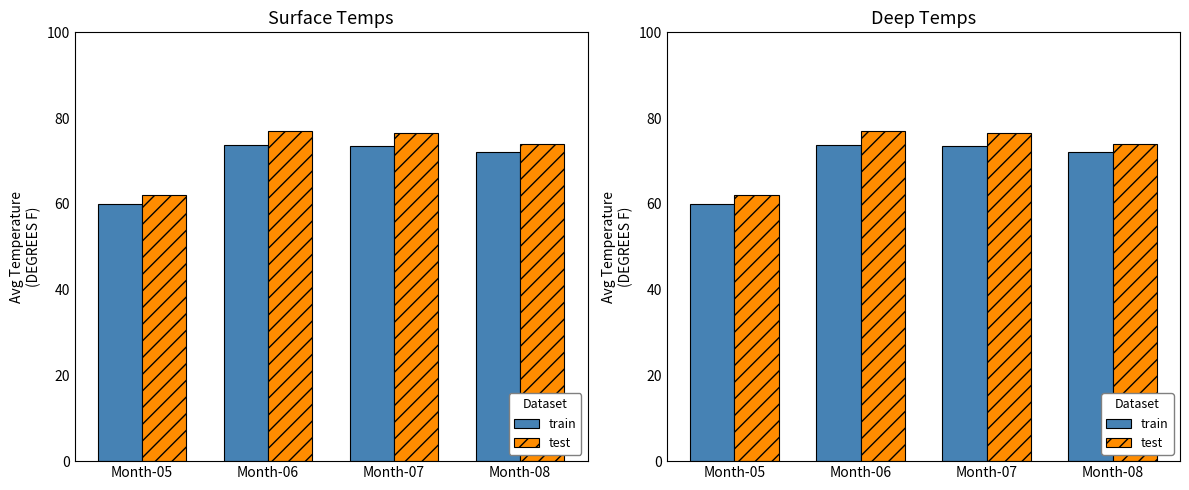

Is it true that test equals 74.0 at Month-08?

True